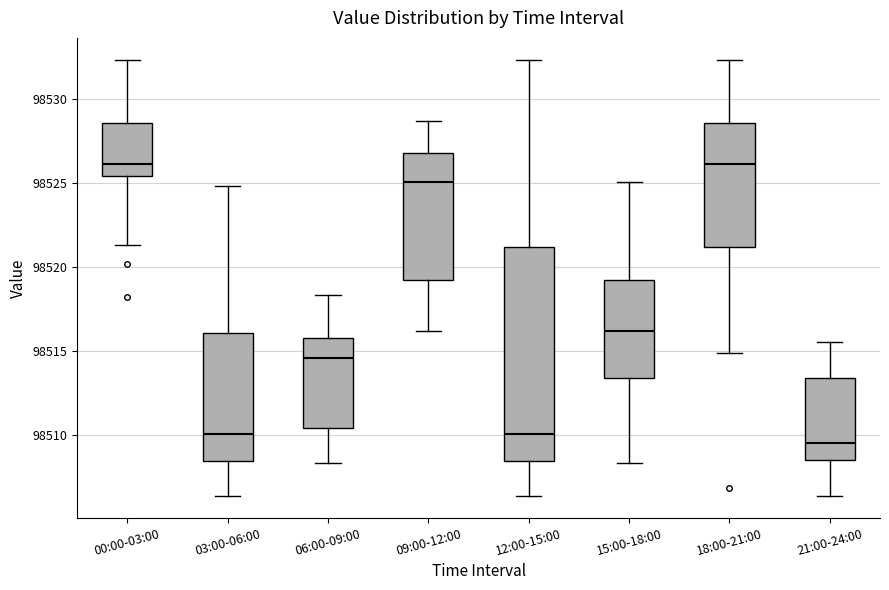

Comparing the boxes themselves (not the whiskers), which one is the tallest?

12:00-15:00